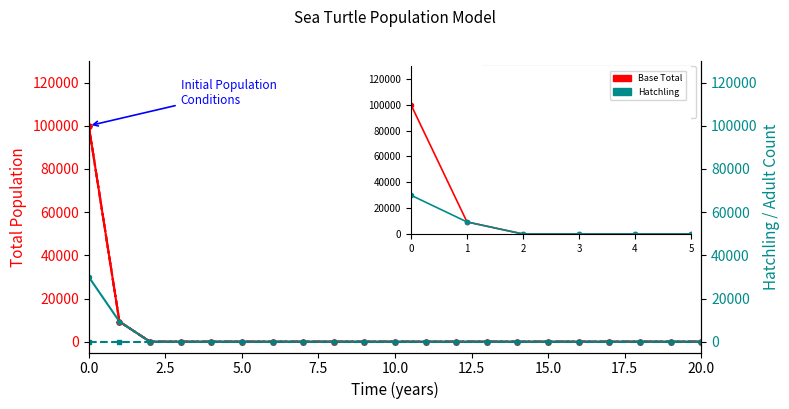

How many data points in TED B (Total) are above 0?

2